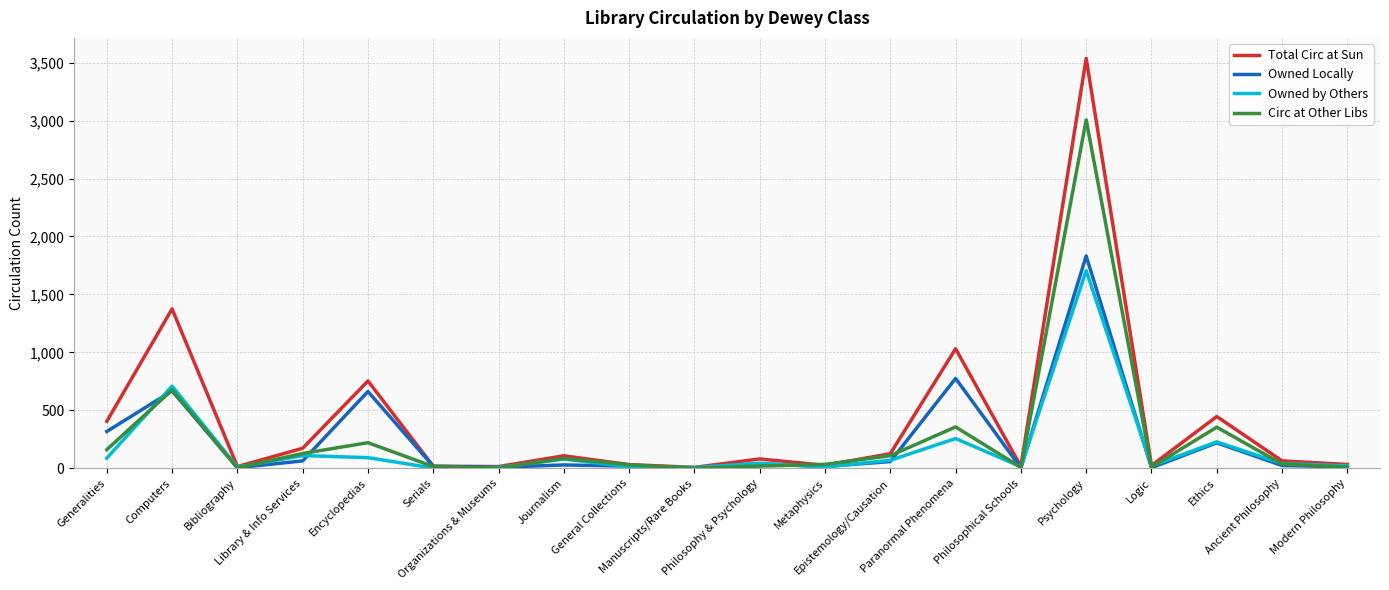

What is the highest value of the Owned by Others series?

1705